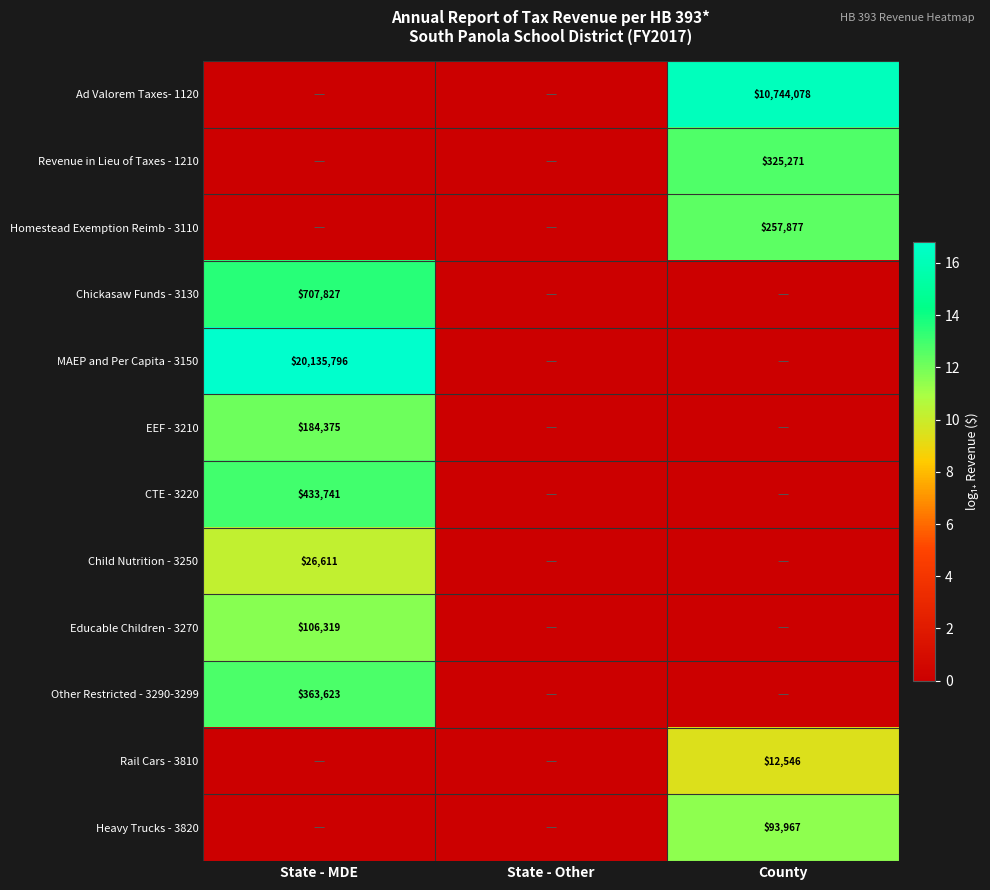

How many data points does each series have?

3